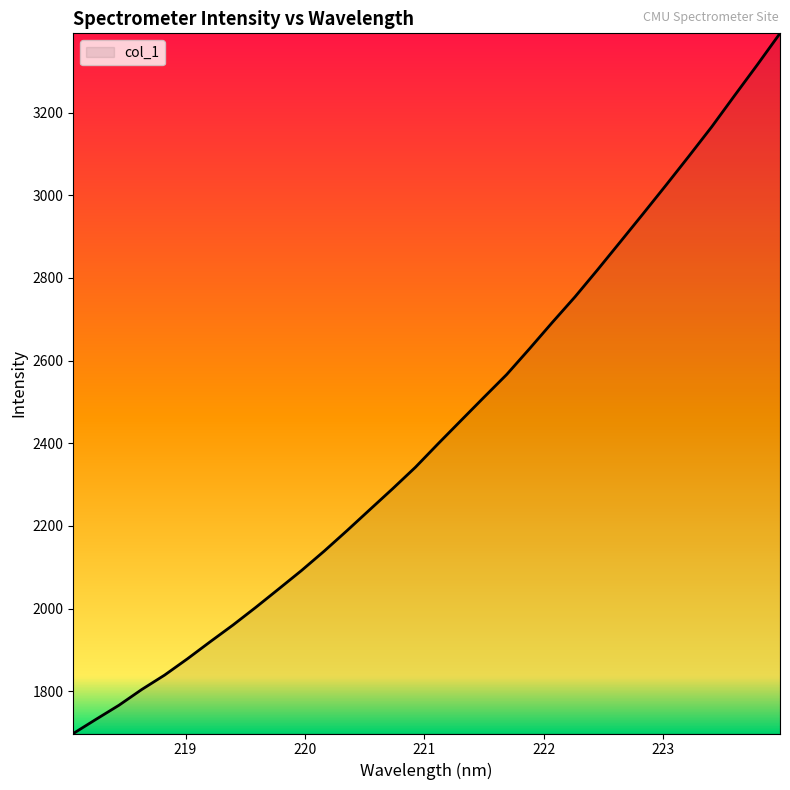

Reading right to left, what are all the values shown in this chart?

3391.7	3315.4	3240.8	3165.5	3094.5	3024.8	2956.0	2888.1	2820.4	2754.3	2692.1	2628.5	2566.3	2511.0	2455.2	2399.2	2342.1	2290.1	2239.6	2188.8	2139.3	2092.1	2047.4	2003.2	1960.4	1919.8	1878.5	1839.1	1804.3	1766.2	1732.3	1697.9